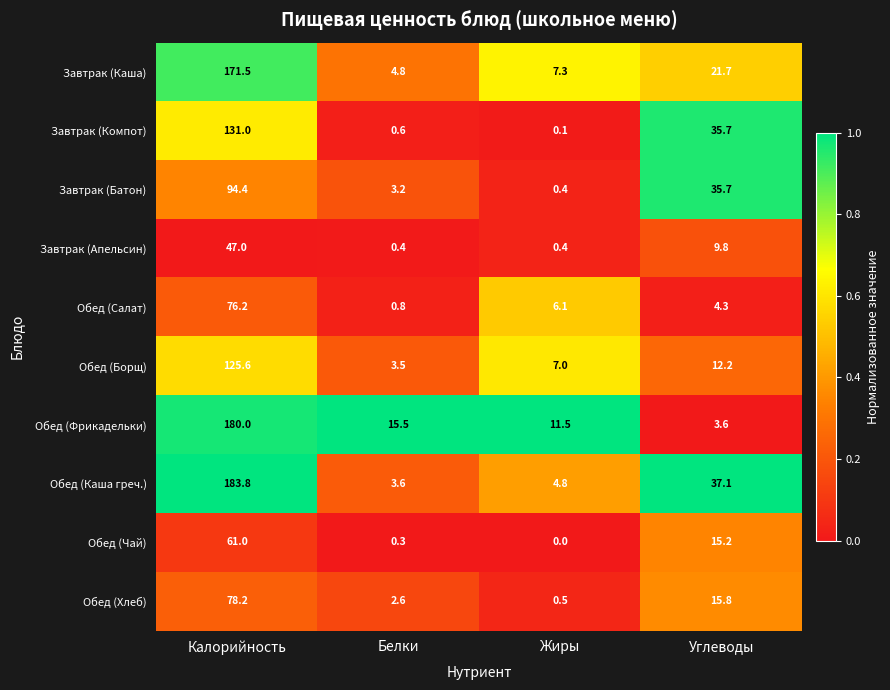

Between Калорийность and Углеводы, which series saw the biggest shift?

Обед (Фрикадельки)